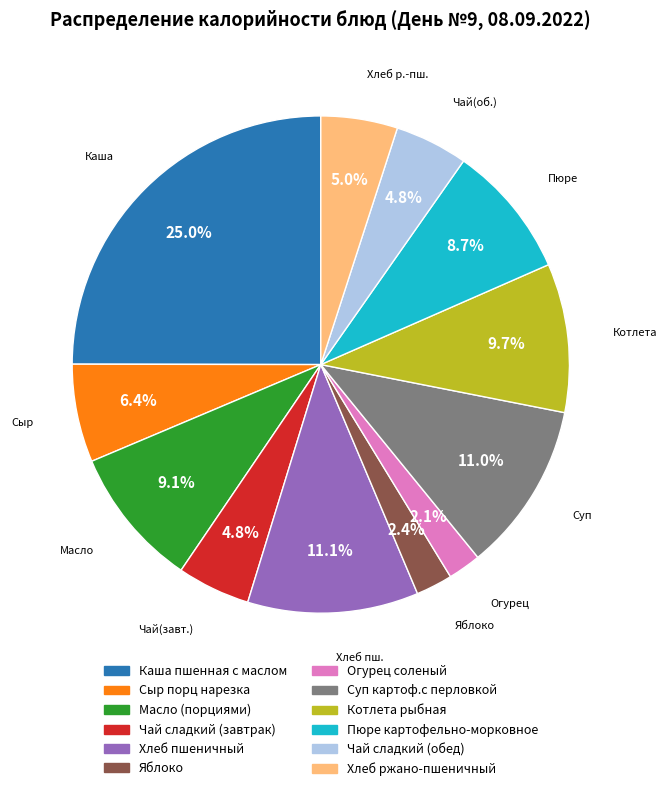

Which has a higher value, Котлета рыбная or Яблоко?

Котлета рыбная